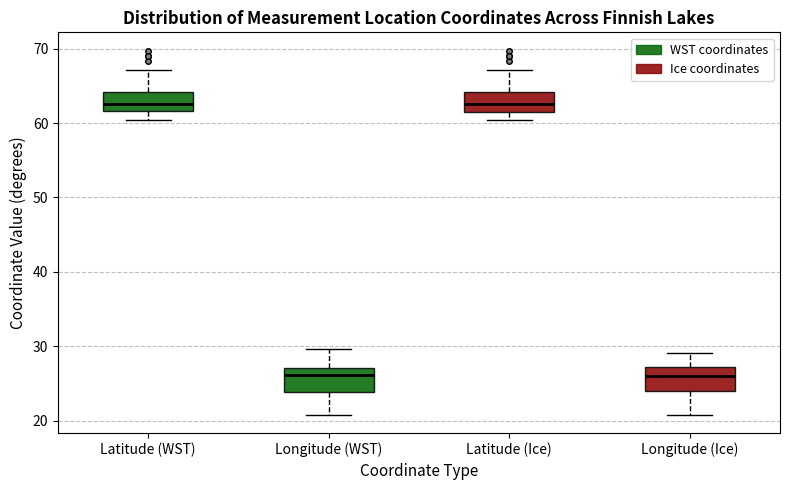

Reading left to right, transcribe this box plot: for each box, give where its median line is, the range the box spans, and where its two whiskers end, as read against the y-axis. The values are not printed on the chart, so give them approximately, as read against the axis.

Latitude (WST): median 63, box 62 to 64, whiskers 60 to 67
Longitude (WST): median 26, box 24 to 27, whiskers 21 to 30
Latitude (Ice): median 63, box 62 to 64, whiskers 60 to 67
Longitude (Ice): median 26, box 24 to 27, whiskers 21 to 29